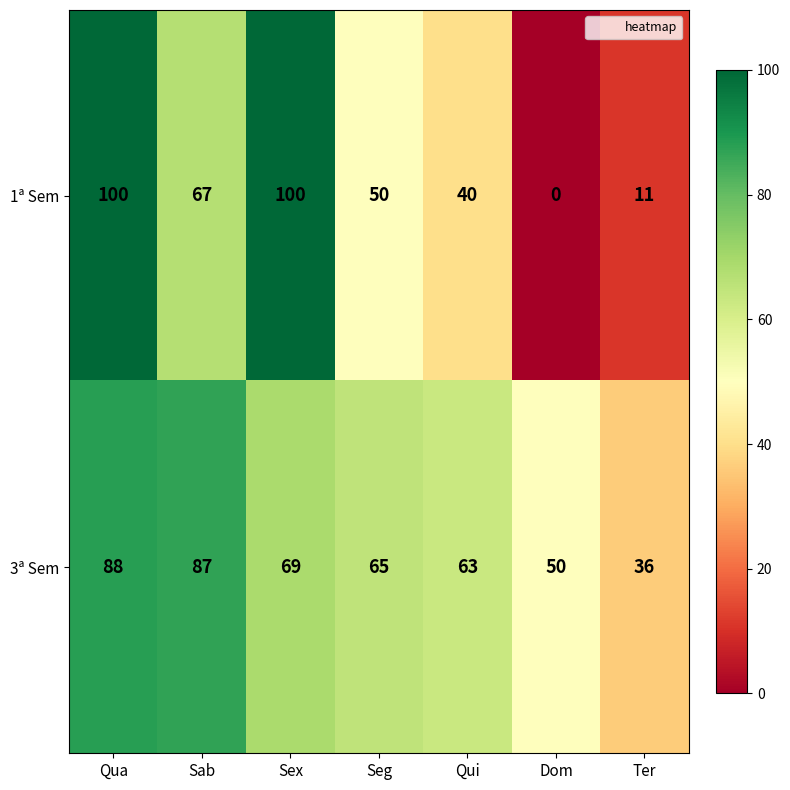

List the series in order of their peak value, highest first.

1ª Sem, 3ª Sem